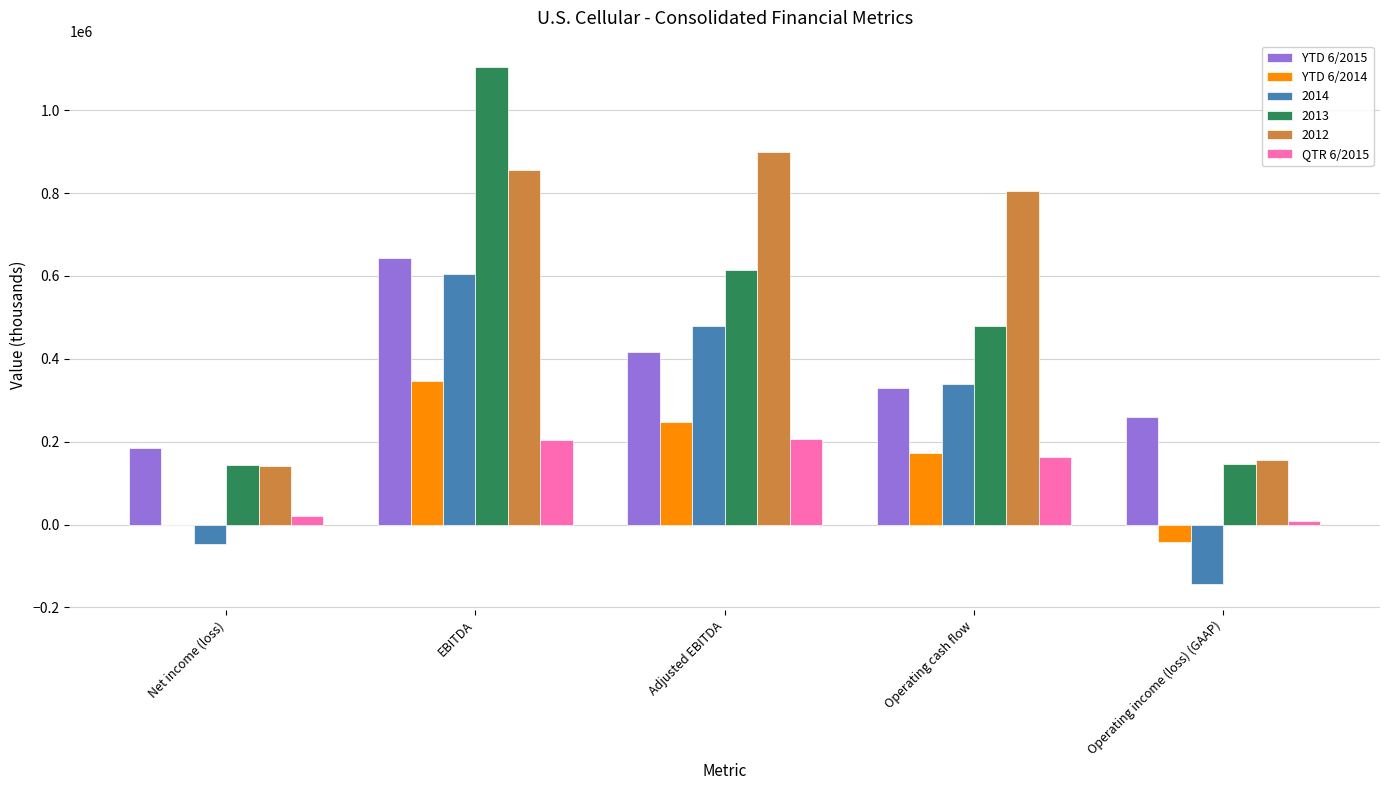

How many groups of bars are there?

5